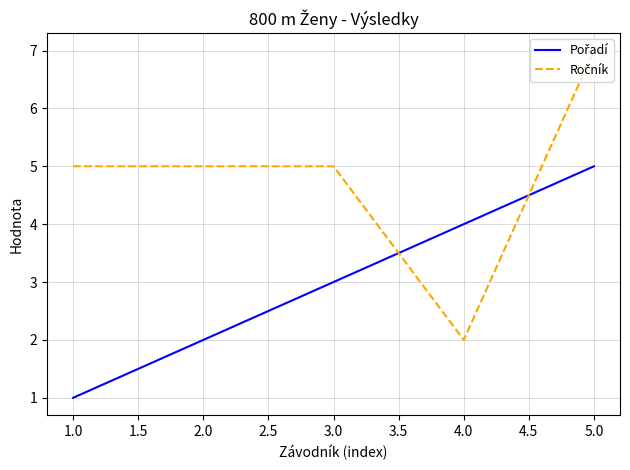

At which category is the sum across all series the highest?

5.0